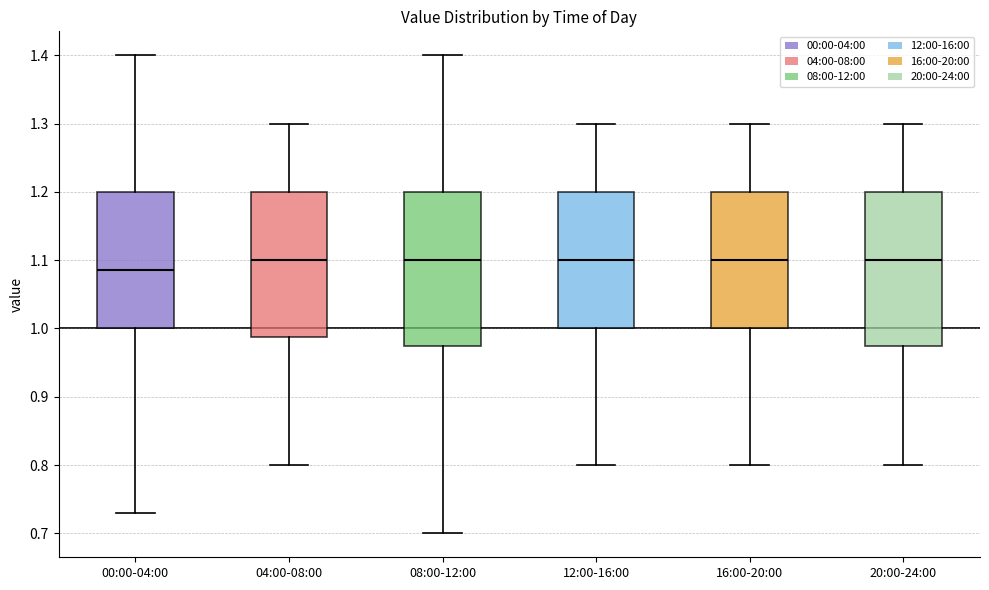

Reading left to right, transcribe this box plot: for each box, give where its median line is, the range the box spans, and where its two whiskers end, as read against the y-axis. The values are not printed on the chart, so give them approximately, as read against the axis.

00:00-04:00: median 1.09, box 1.00 to 1.20, whiskers 0.73 to 1.40
04:00-08:00: median 1.10, box 0.99 to 1.20, whiskers 0.80 to 1.30
08:00-12:00: median 1.10, box 0.98 to 1.20, whiskers 0.70 to 1.40
12:00-16:00: median 1.10, box 1.00 to 1.20, whiskers 0.80 to 1.30
16:00-20:00: median 1.10, box 1.00 to 1.20, whiskers 0.80 to 1.30
20:00-24:00: median 1.10, box 0.98 to 1.20, whiskers 0.80 to 1.30